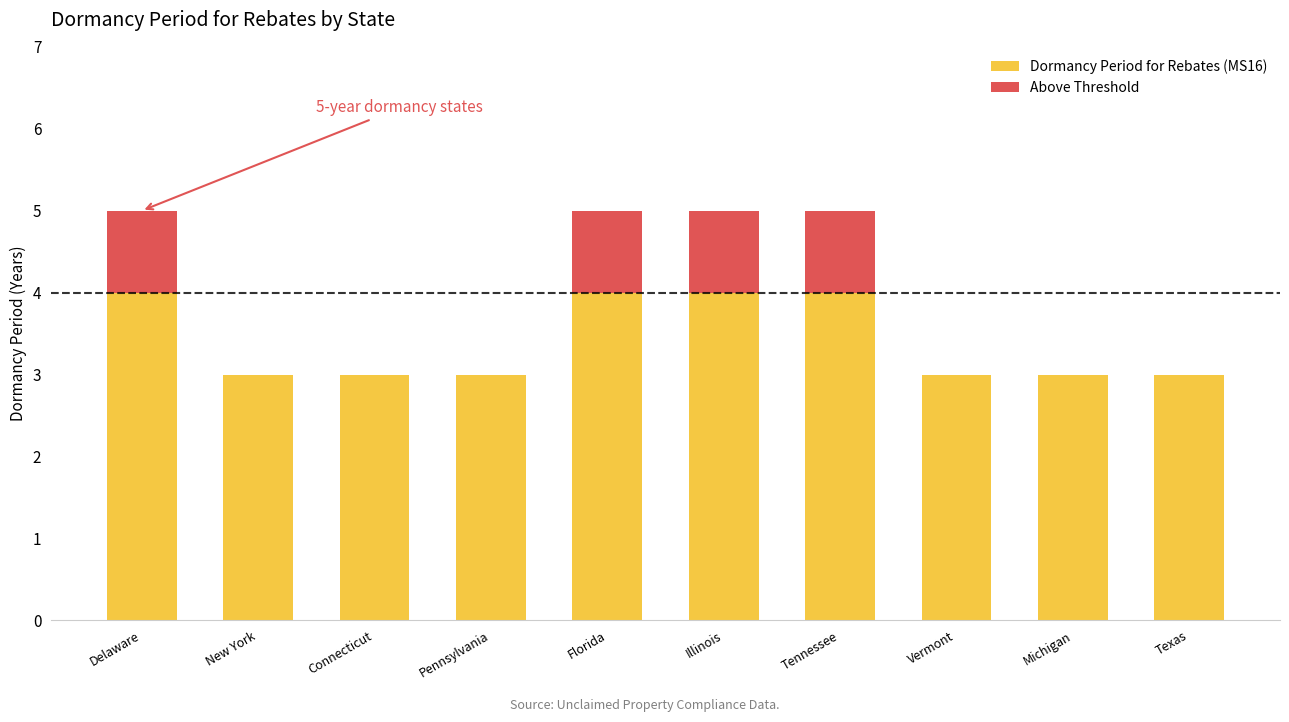

Is it true that Dormancy Period for Rebates (MS16) equals 2 at Michigan?

False